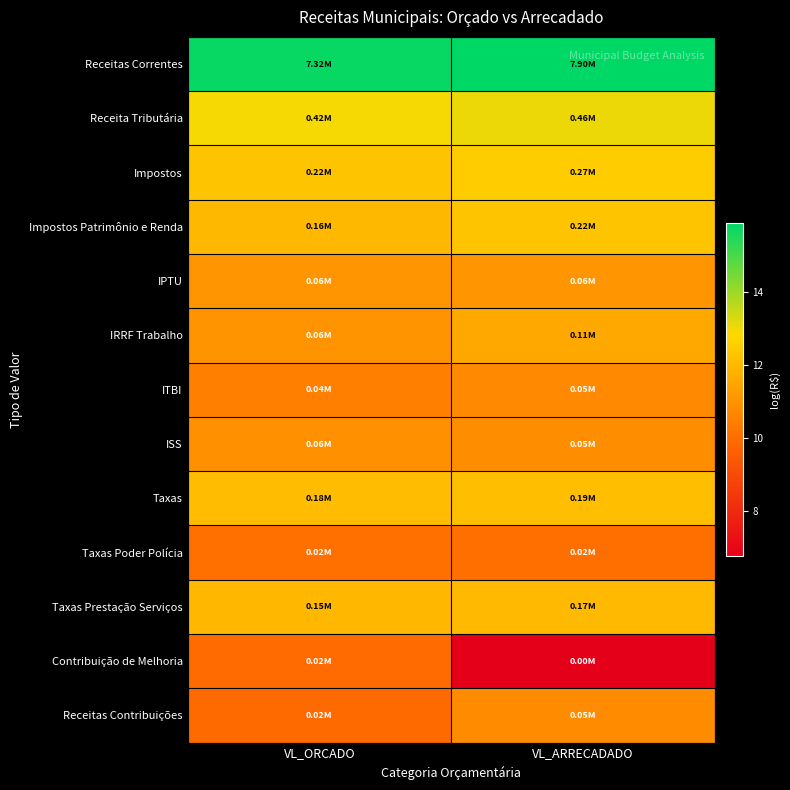

Reading left to right, list all the values displayed in this chart.

Receitas Correntes: VL_ORCADO=15.8	VL_ARRECADADO=15.9
Receita Tributária: VL_ORCADO=12.9	VL_ARRECADADO=13.0
Impostos: VL_ORCADO=12.3	VL_ARRECADADO=12.5
Impostos Patrimônio e Renda: VL_ORCADO=12.0	VL_ARRECADADO=12.3
IPTU: VL_ORCADO=11.1	VL_ARRECADADO=11.1
IRRF Trabalho: VL_ORCADO=11.0	VL_ARRECADADO=11.6
ITBI: VL_ORCADO=10.5	VL_ARRECADADO=10.7
ISS: VL_ORCADO=10.9	VL_ARRECADADO=10.9
Taxas: VL_ORCADO=12.1	VL_ARRECADADO=12.1
Taxas Poder Polícia: VL_ORCADO=10.1	VL_ARRECADADO=10.1
Taxas Prestação Serviços: VL_ORCADO=11.9	VL_ARRECADADO=12.0
Contribuição de Melhoria: VL_ORCADO=10.0	VL_ARRECADADO=6.8
Receitas Contribuições: VL_ORCADO=9.9	VL_ARRECADADO=10.8